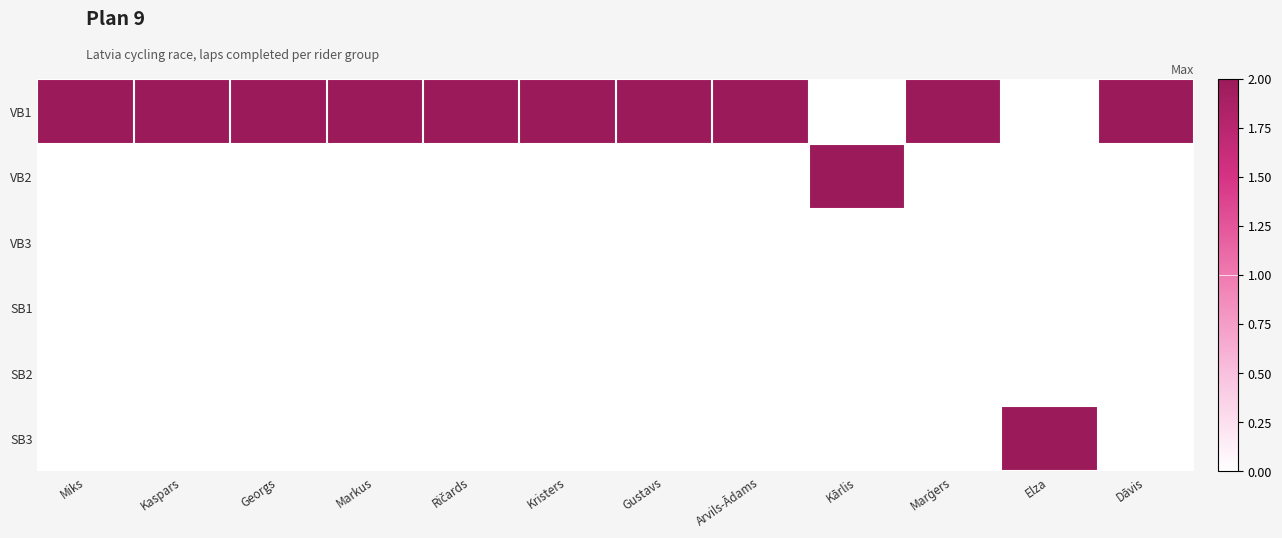

Which series changed the most between Ričards and Elza?

VB1